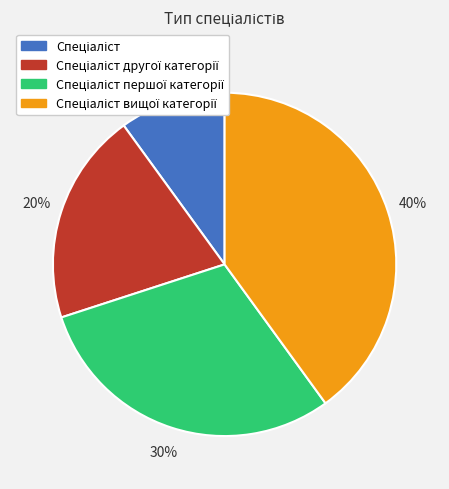

How many slices are in this pie chart?

4